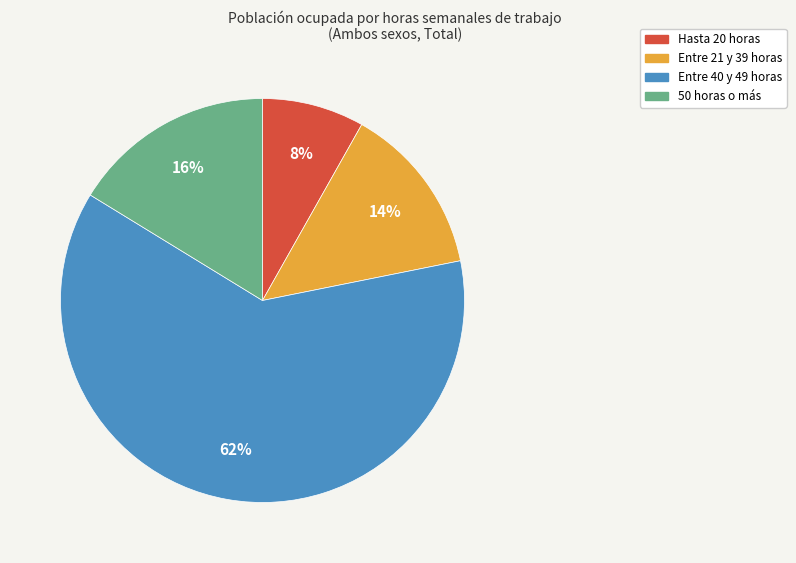

To the nearest percent, what portion does Entre 40 y 49 horas represent?

62%